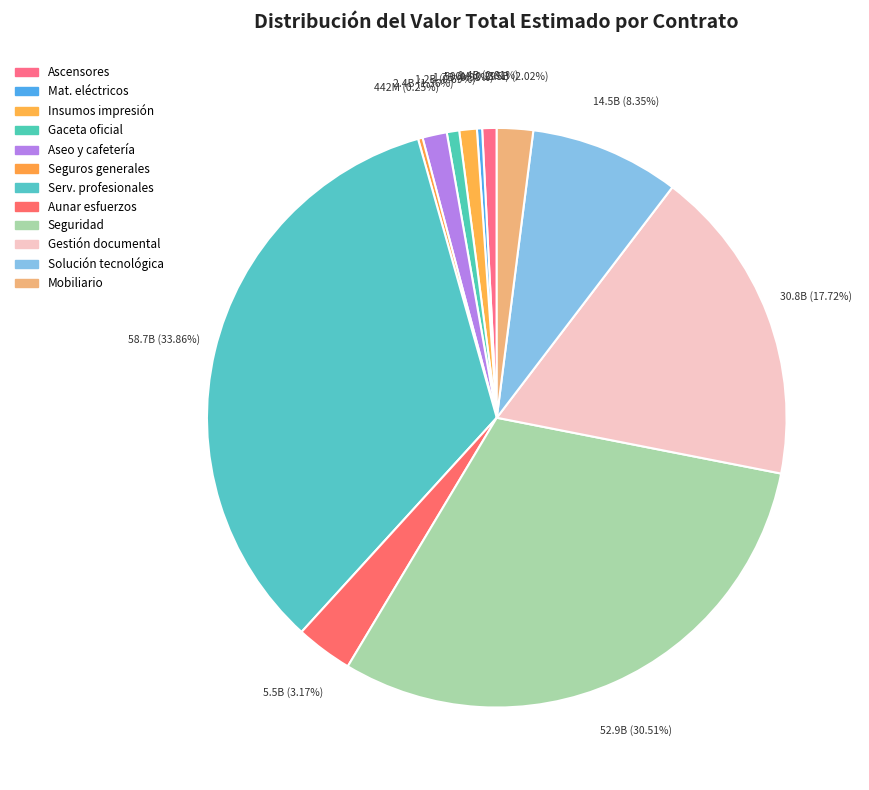

How many slices are in this pie chart?

12